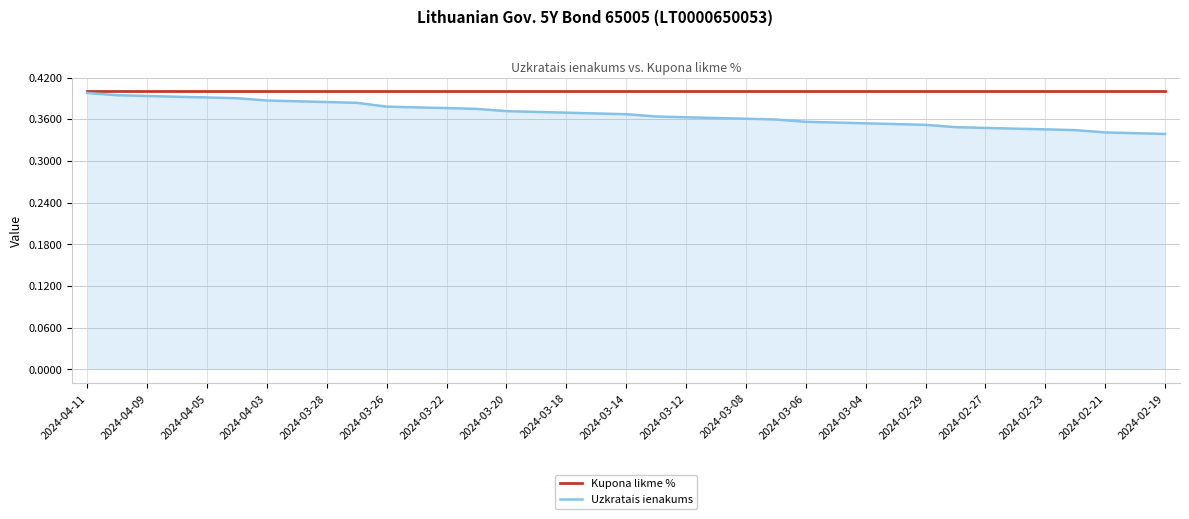

Which series has the largest total across all categories?

Kupona likme %